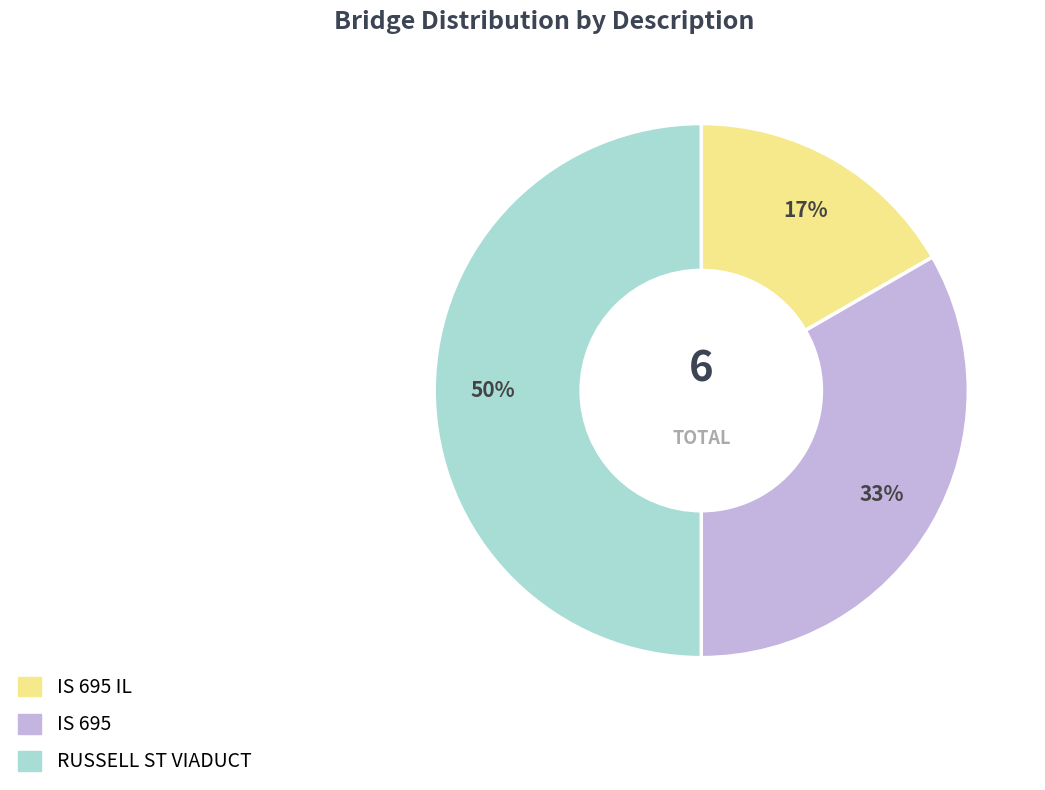

To the nearest percent, what percentage of the pie is IS 695 IL?

17%